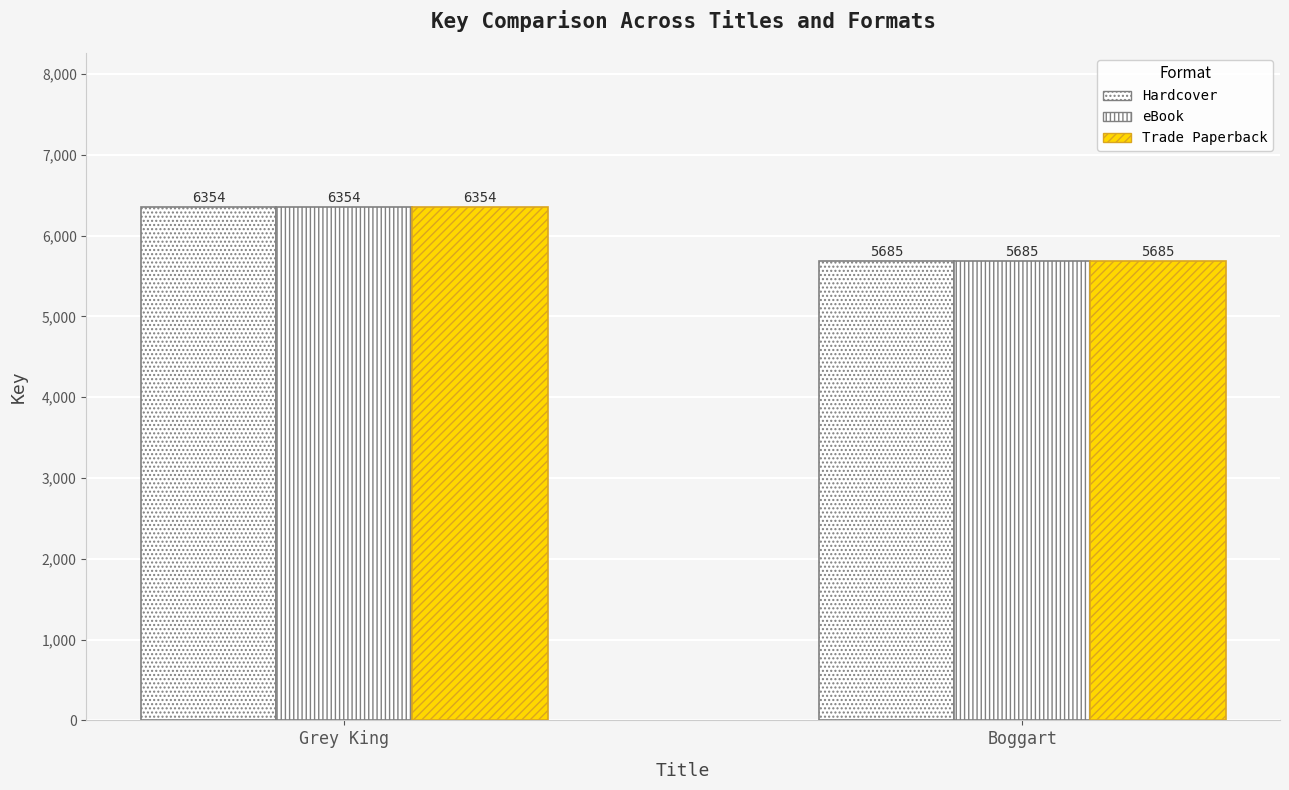

The value of Hardcover at Boggart is 5685. True or false?

True